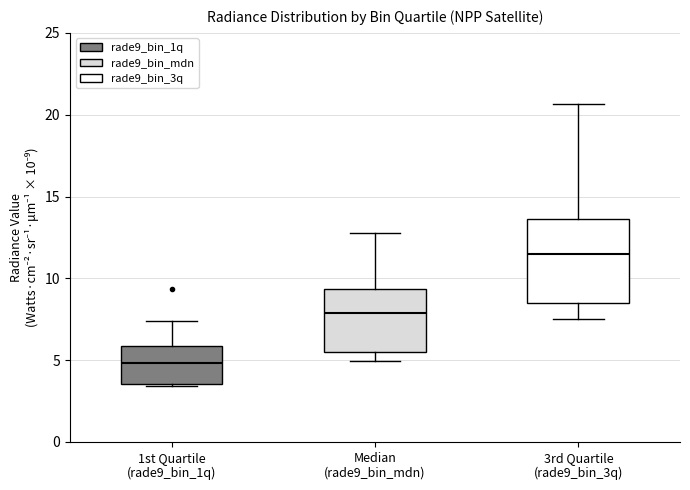

Which box's median line is the highest?

3rd Quartile (rade9_bin_3q)